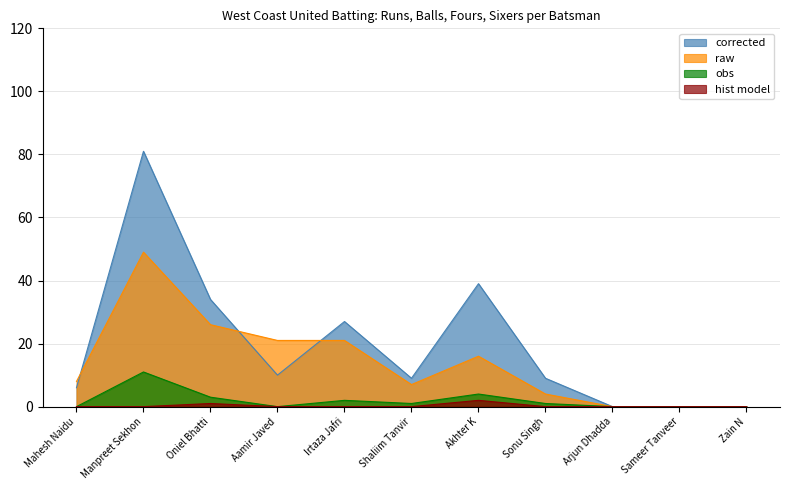

How many interior local peaks does the corrected series have?

3